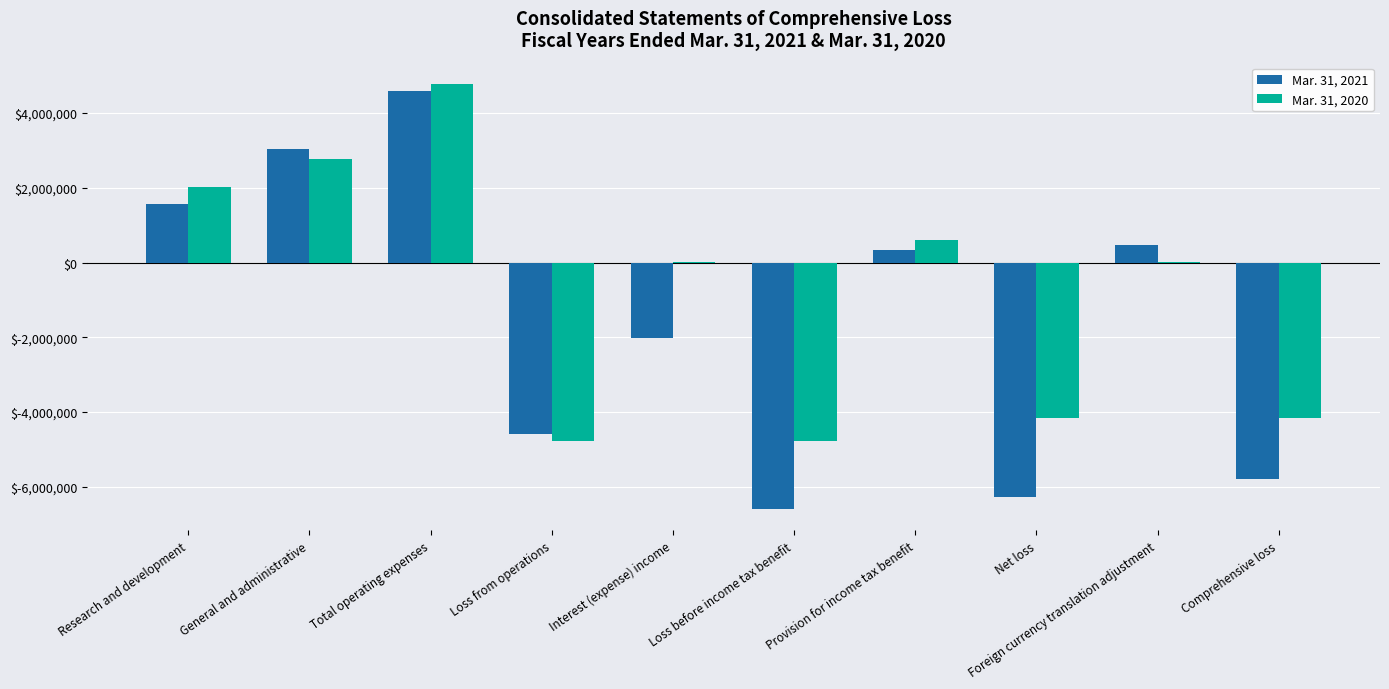

True or false: Mar. 31, 2020 has a value of -4774558 at Loss before income tax benefit.

True